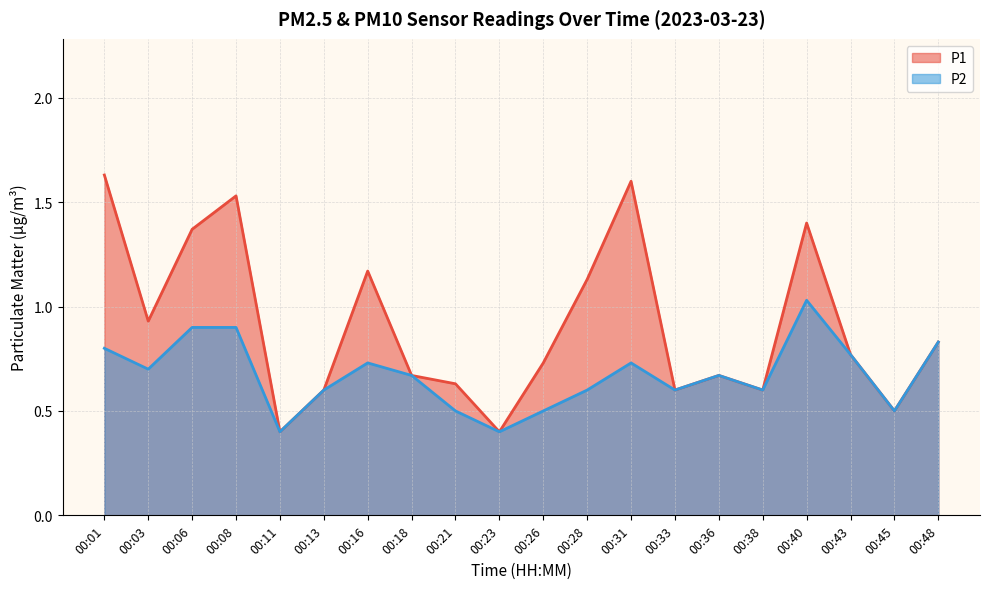

What is the difference between the maximum and minimum values in the P1 series?

1.2